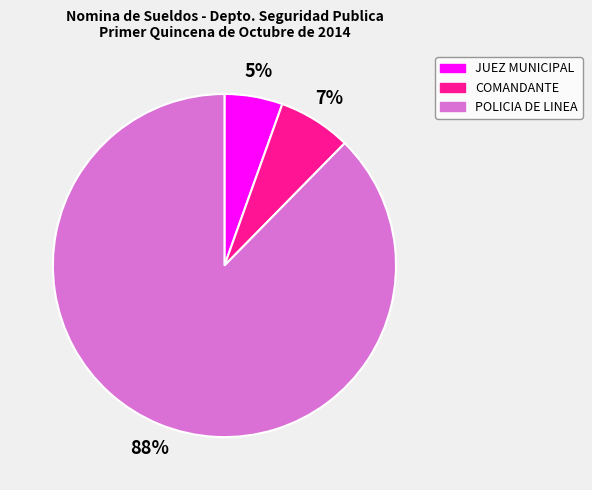

Count the number of slices in the pie.

3